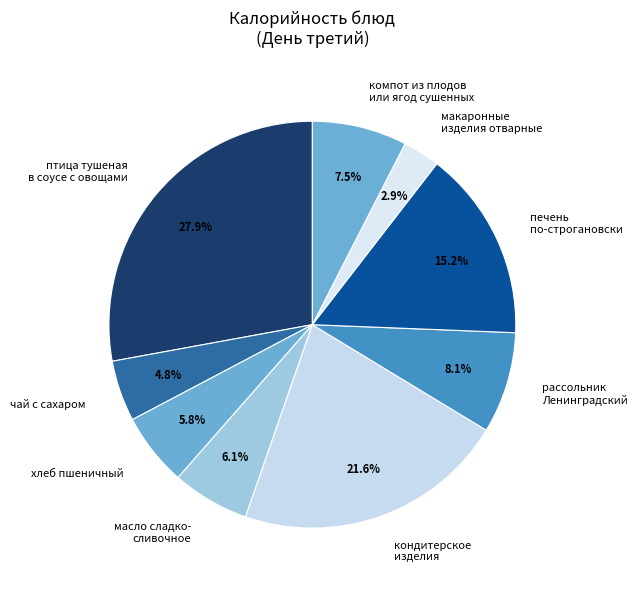

Between птица тушеная в соусе с овощами and рассольник Ленинградский, which is larger?

птица тушеная в соусе с овощами